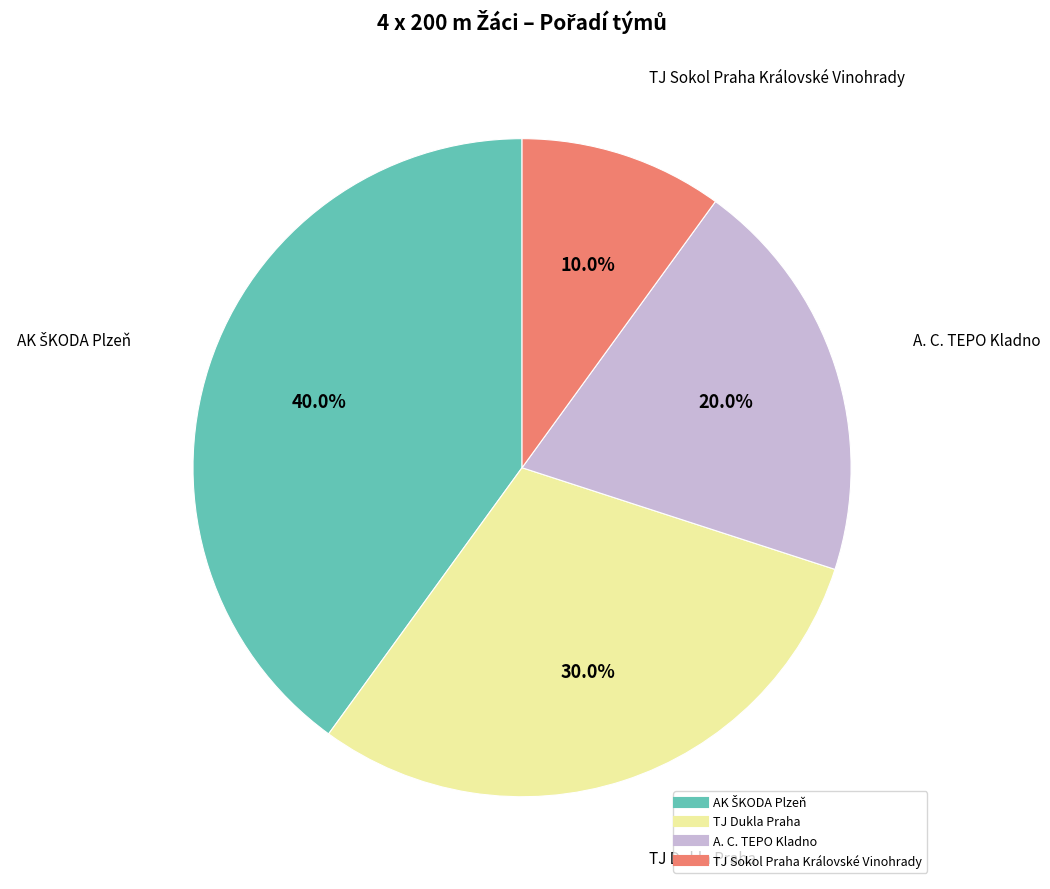

To the nearest percent, what percentage of the pie is TJ Sokol Praha Královské Vinohrady?

10%